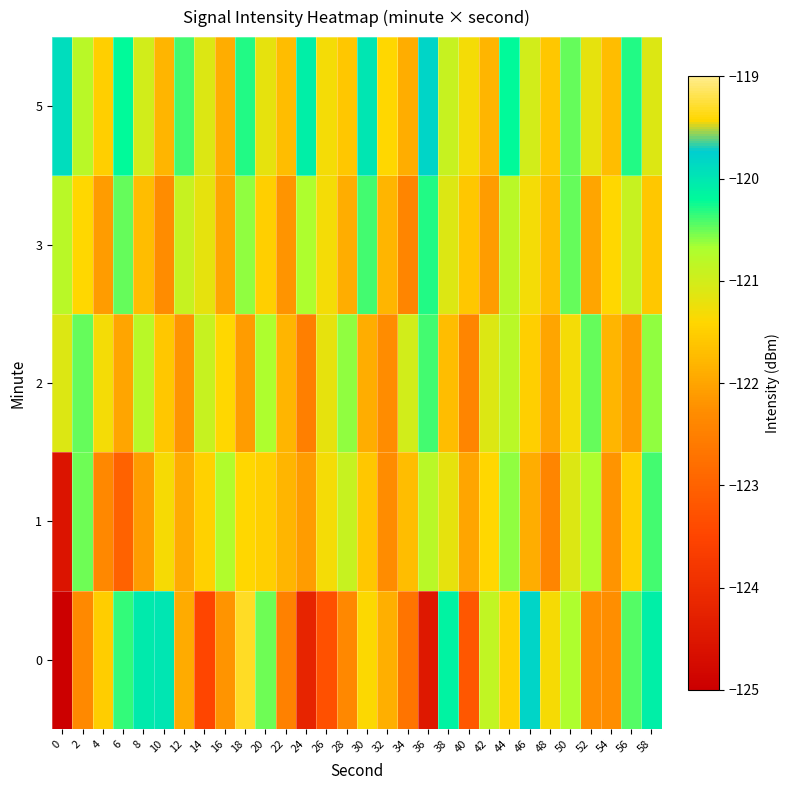

How many data points does each series have?

30